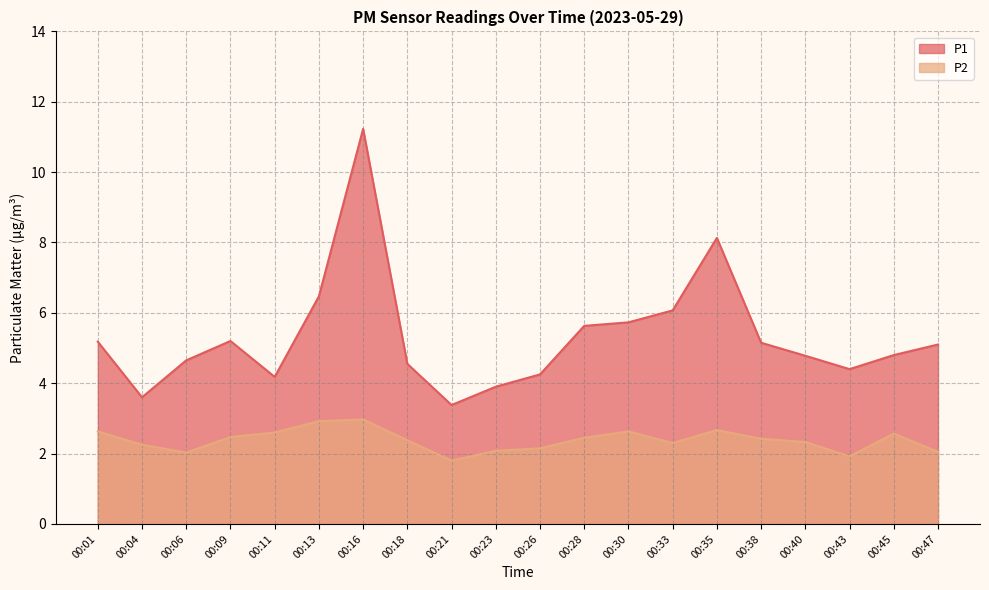

What is the total value across all series at 00:40?

7.1